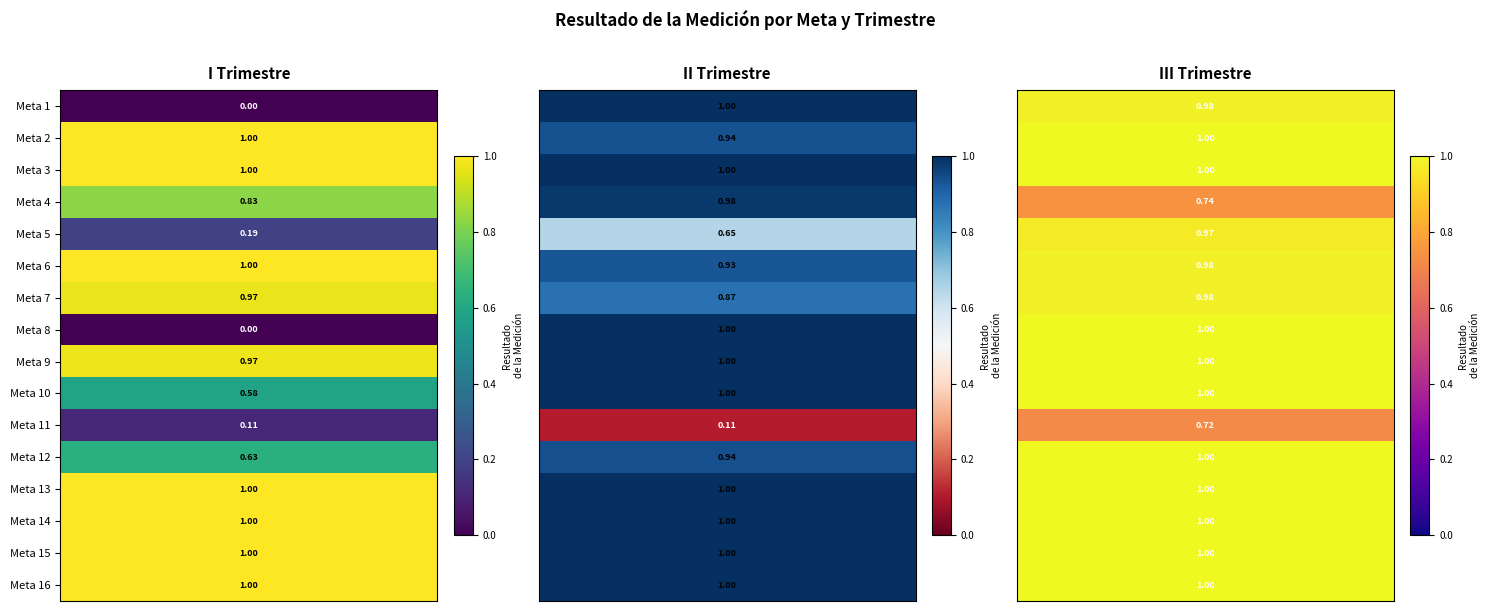

Read the Meta 14 value at 2.

1.0